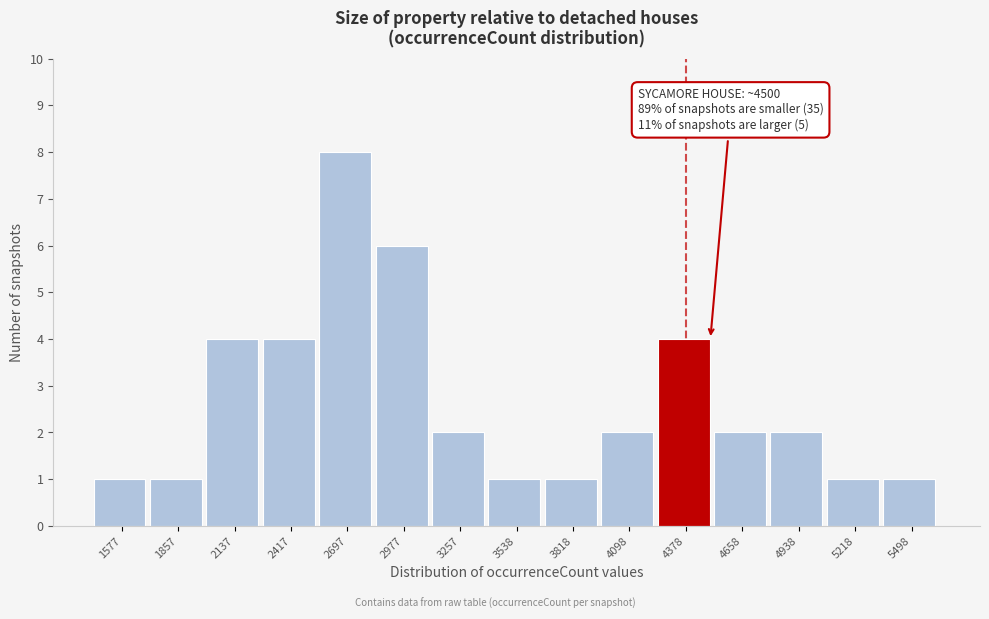

Over which range of the x-axis is the bar tallest?

2550 to 2850